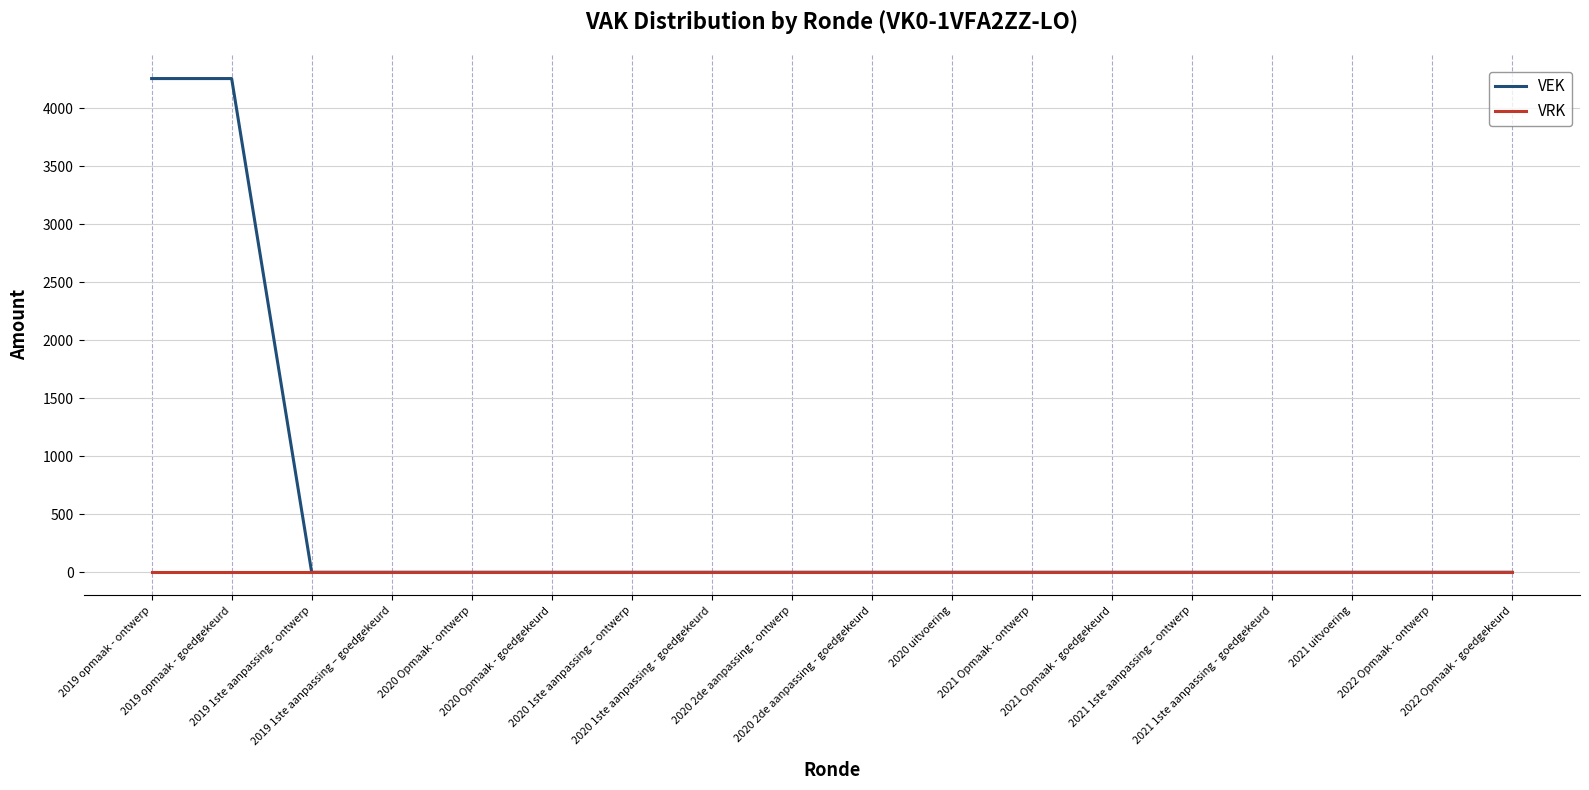

Reading left to right, extract all data points from this chart.

VEK: 2019 opmaak - ontwerp=4258	2019 opmaak - goedgekeurd=4258	2019 1ste aanpassing - ontwerp=0	2019 1ste aanpassing – goedgekeurd=0	2020 Opmaak - ontwerp=0	2020 Opmaak - goedgekeurd=0	2020 1ste aanpassing – ontwerp=0	2020 1ste aanpassing - goedgekeurd=0	2020 2de aanpassing - ontwerp=0	2020 2de aanpassing - goedgekeurd=0	2020 uitvoering=0	2021 Opmaak - ontwerp=0	2021 Opmaak - goedgekeurd=0	2021 1ste aanpassing – ontwerp=0	2021 1ste aanpassing - goedgekeurd=0	2021 uitvoering=0	2022 Opmaak - ontwerp=0	2022 Opmaak - goedgekeurd=0
VRK: 2019 opmaak - ontwerp=0	2019 opmaak - goedgekeurd=0	2019 1ste aanpassing - ontwerp=0	2019 1ste aanpassing – goedgekeurd=0	2020 Opmaak - ontwerp=0	2020 Opmaak - goedgekeurd=0	2020 1ste aanpassing – ontwerp=0	2020 1ste aanpassing - goedgekeurd=0	2020 2de aanpassing - ontwerp=0	2020 2de aanpassing - goedgekeurd=0	2020 uitvoering=0	2021 Opmaak - ontwerp=0	2021 Opmaak - goedgekeurd=0	2021 1ste aanpassing – ontwerp=0	2021 1ste aanpassing - goedgekeurd=0	2021 uitvoering=0	2022 Opmaak - ontwerp=0	2022 Opmaak - goedgekeurd=0